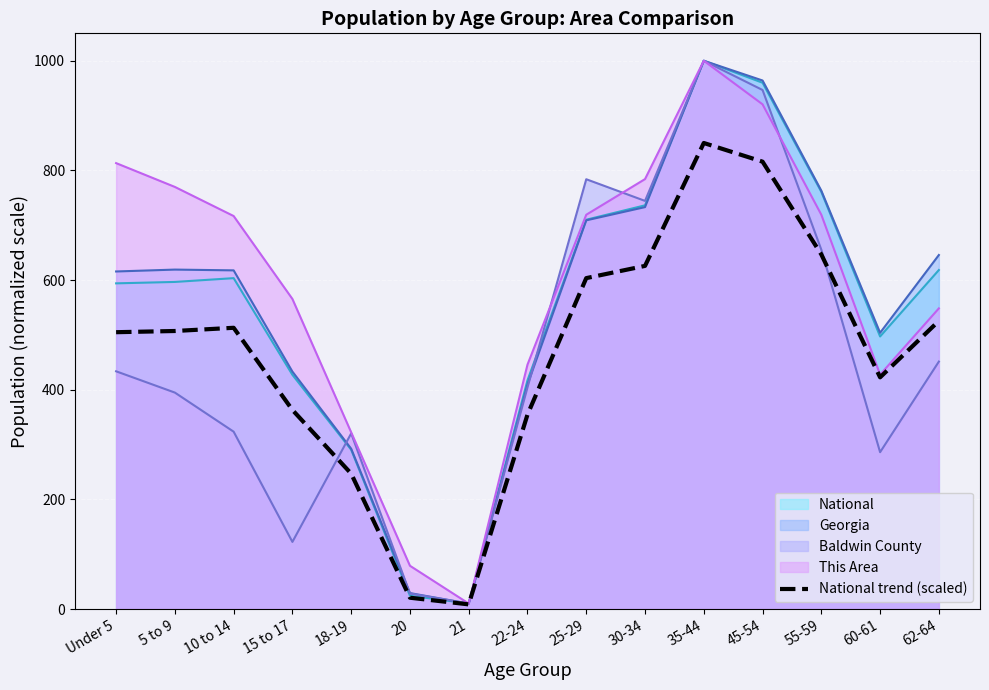

What position from the left is 45-54?

12